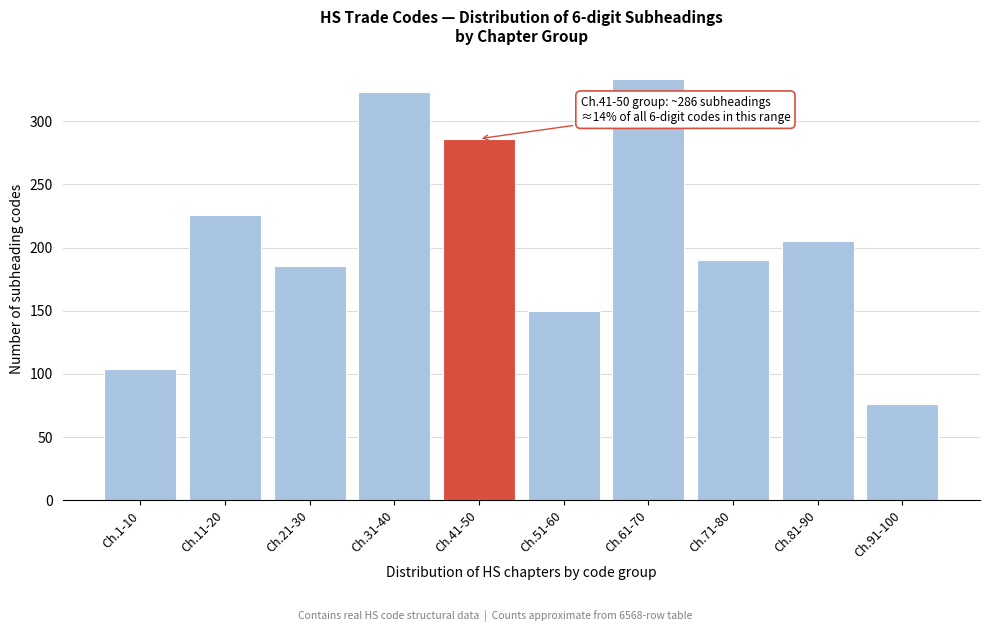

Reading right to left, list all the values displayed in this chart.

Ch.91-100=76	Ch.81-90=205	Ch.71-80=190	Ch.61-70=333	Ch.51-60=150	Ch.41-50=286	Ch.31-40=323	Ch.21-30=185	Ch.11-20=226	Ch.1-10=104